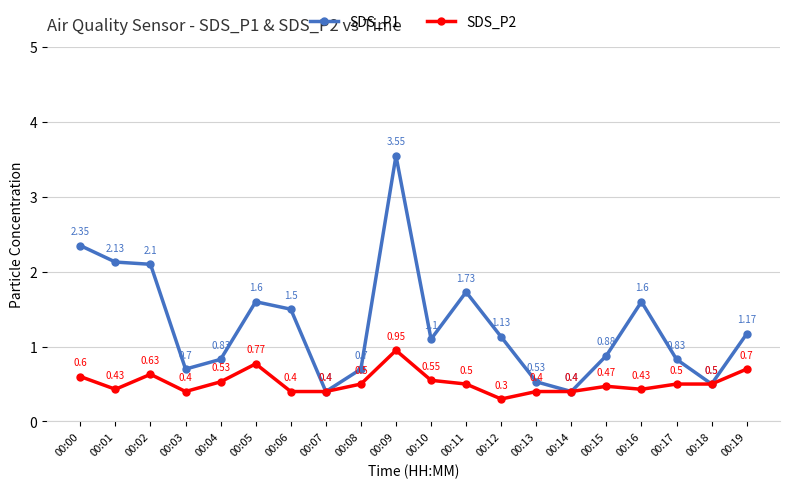

What is the minimum value shown in the chart?

0.3